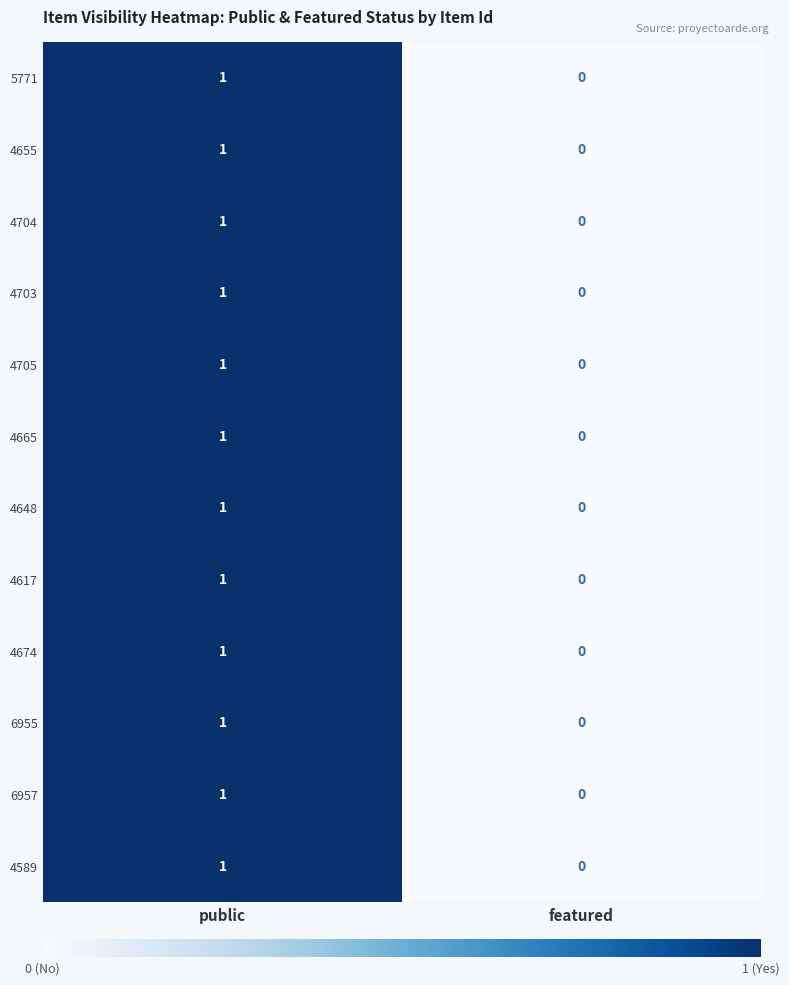

Is it true that 4703 equals 0 at featured?

True